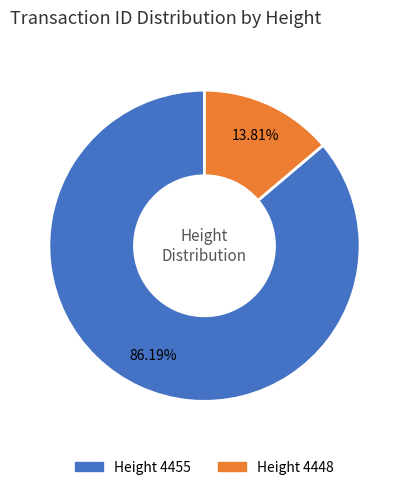

Is there any slice that represents more than half of the pie?

Yes